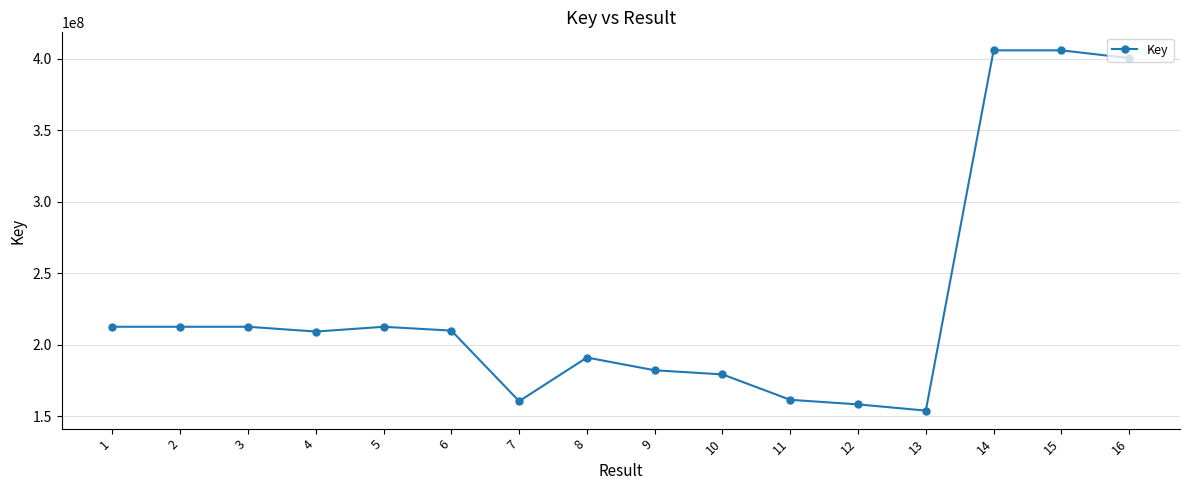

What is the average value?

229326344